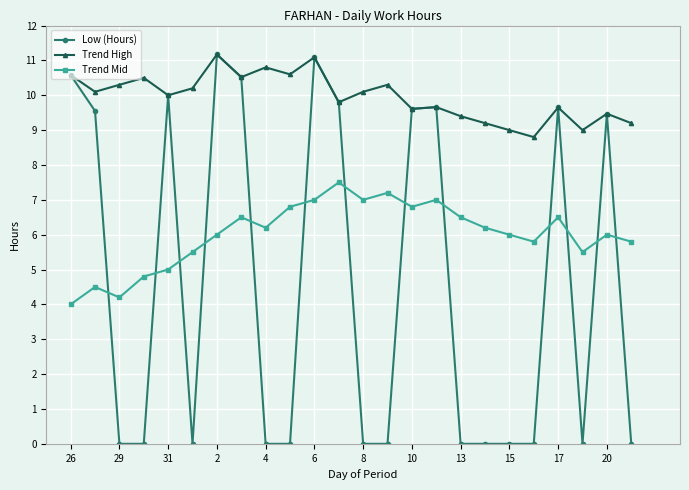

What is the value of the Low (Hours) point at the 7th from the left?

11.2